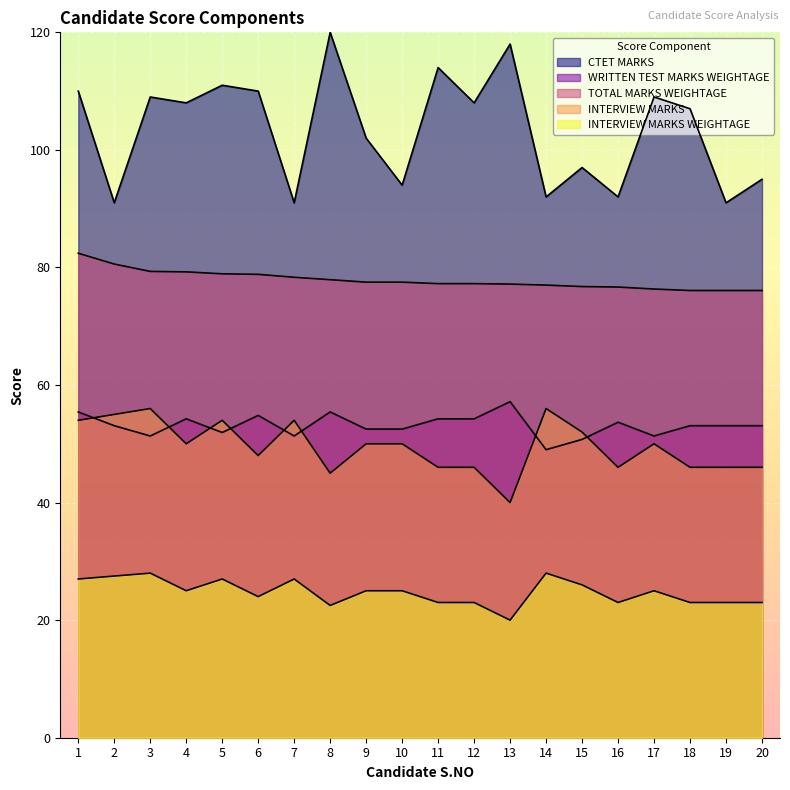

How many data points in INTERVIEW MARKS are above 50?

7